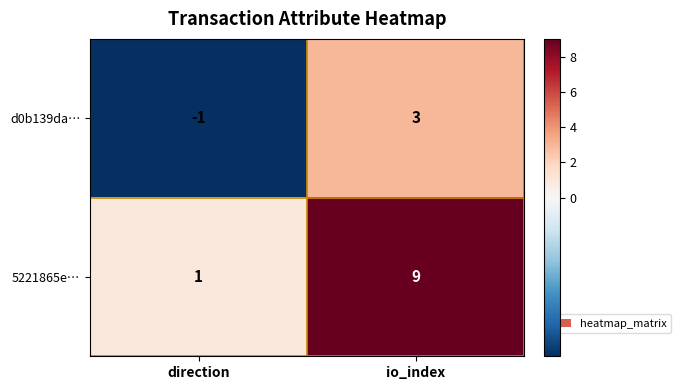

Which series has the largest total across all categories?

5221865e…